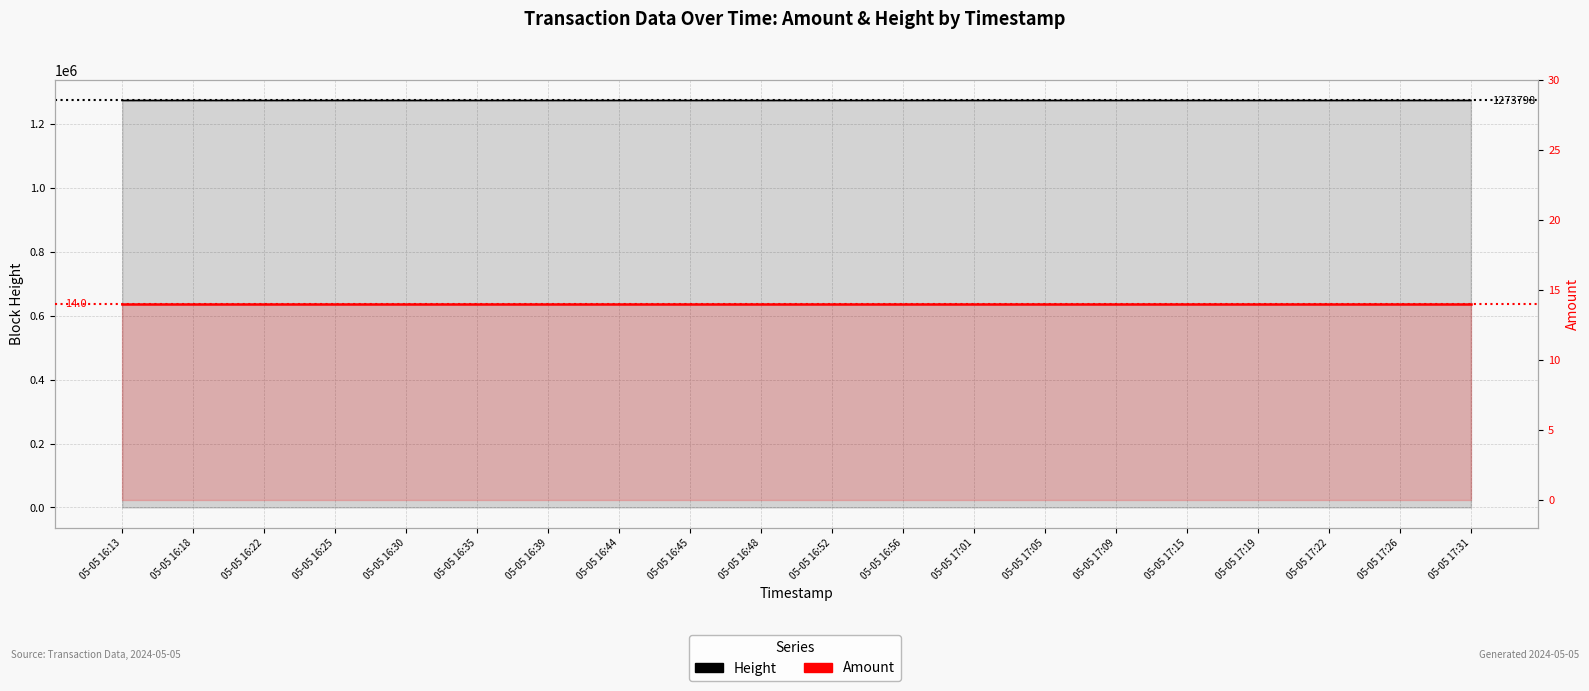

List the labels in order of Amount value, largest first.

05-05 16:13, 05-05 16:18, 05-05 16:22, 05-05 16:25, 05-05 16:30, 05-05 16:35, 05-05 16:39, 05-05 16:44, 05-05 16:45, 05-05 16:48, 05-05 16:52, 05-05 16:56, 05-05 17:01, 05-05 17:05, 05-05 17:09, 05-05 17:15, 05-05 17:19, 05-05 17:22, 05-05 17:26, 05-05 17:31